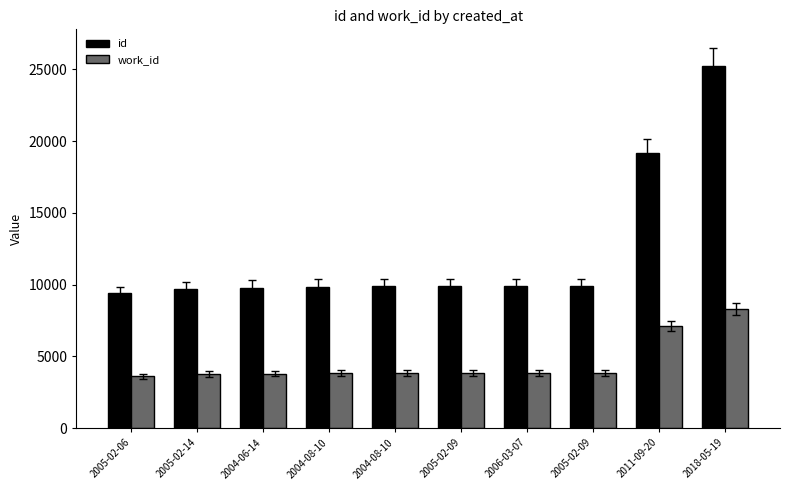

What is the label of the 3rd bar from the right?

2005-02-09